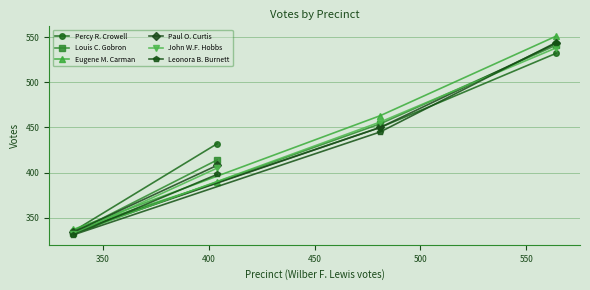

True or false: Percy R. Crowell and Paul O. Curtis intersect in this chart.

False